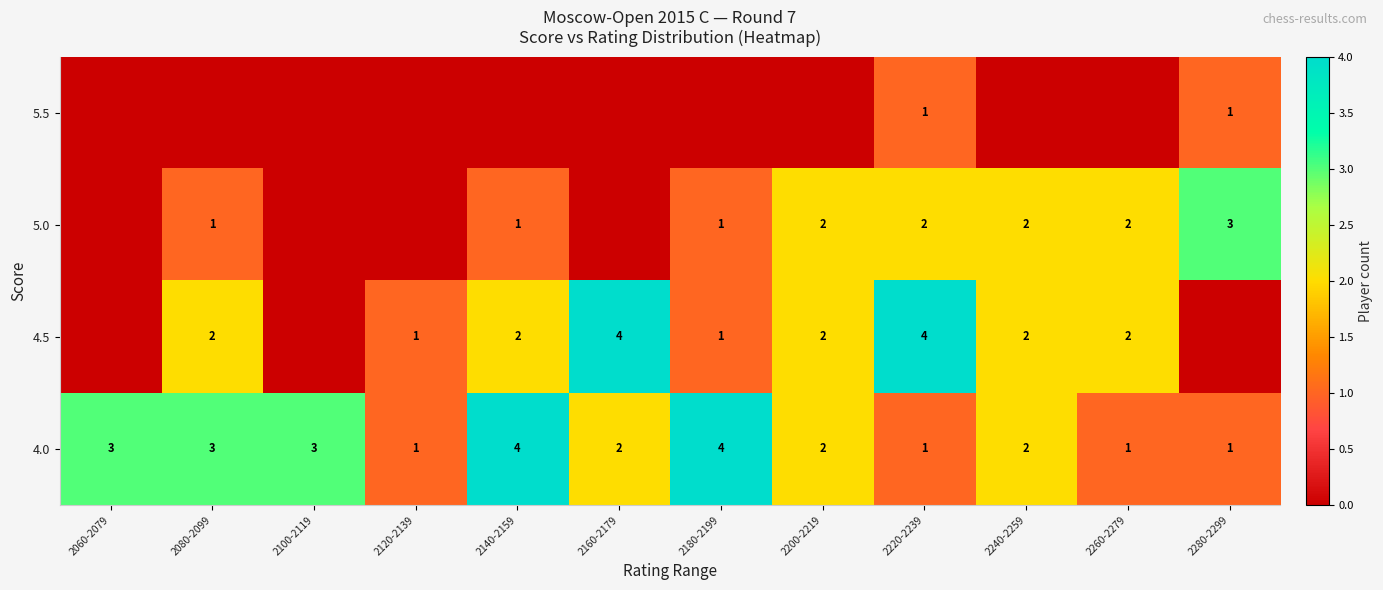

What is the difference between the second highest and second lowest values in the 4.0 series?

3